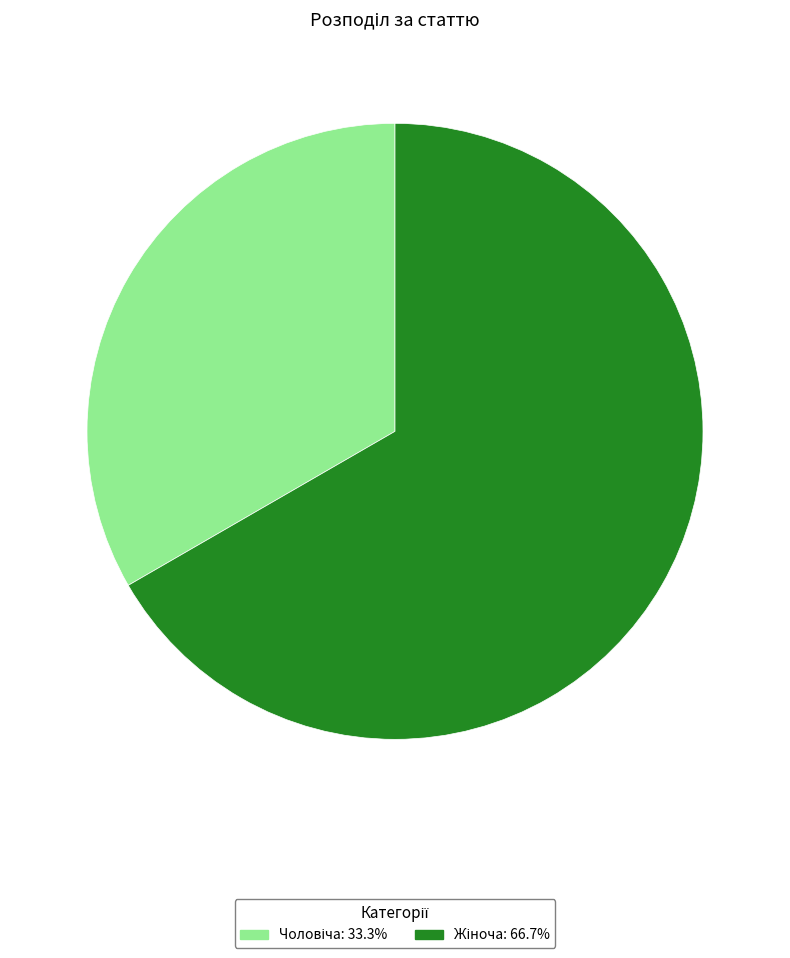

Is there any slice that represents more than half of the pie?

Yes